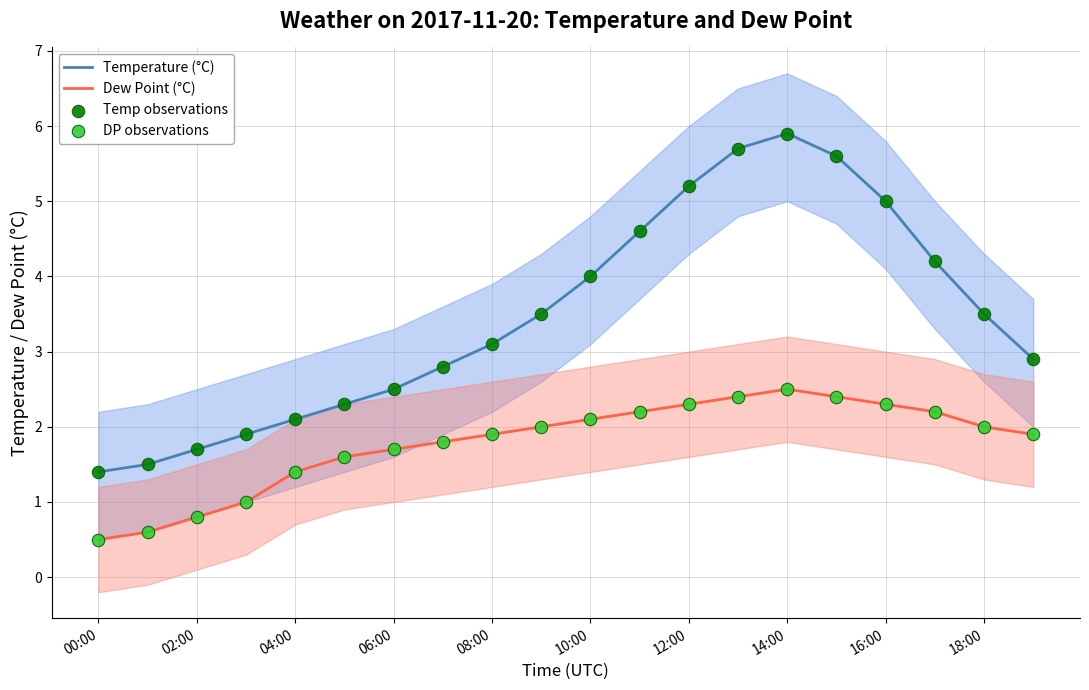

Which series has the largest Y range (max minus min)?

Temperature (°C)